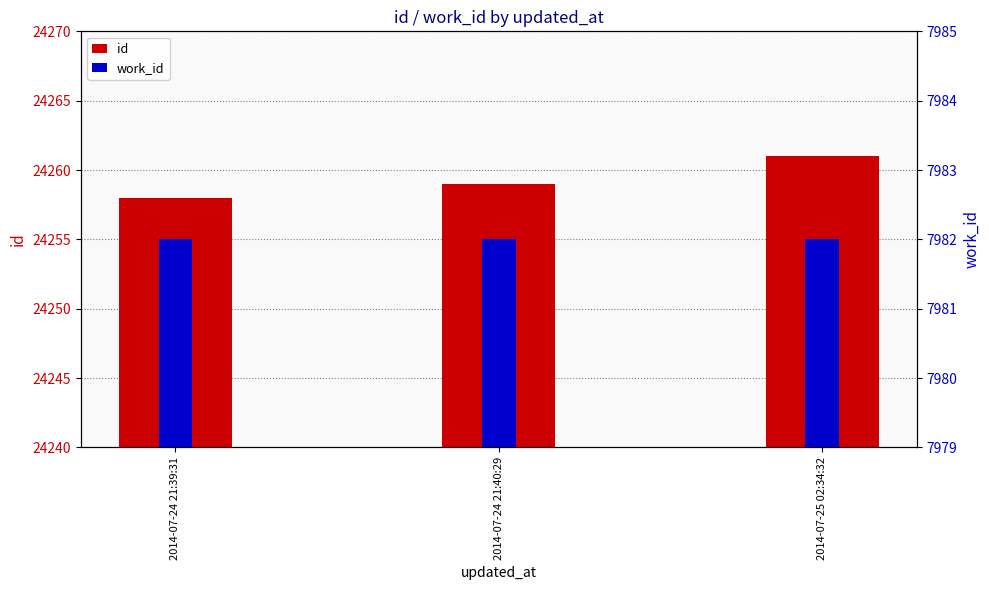

At how many categories does at least one series exceed 17844?

3